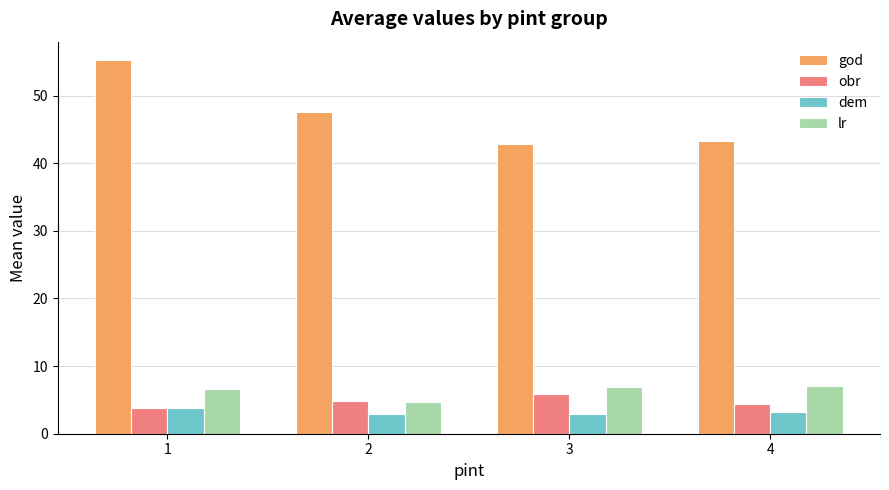

What is the sum of all obr values?

18.7